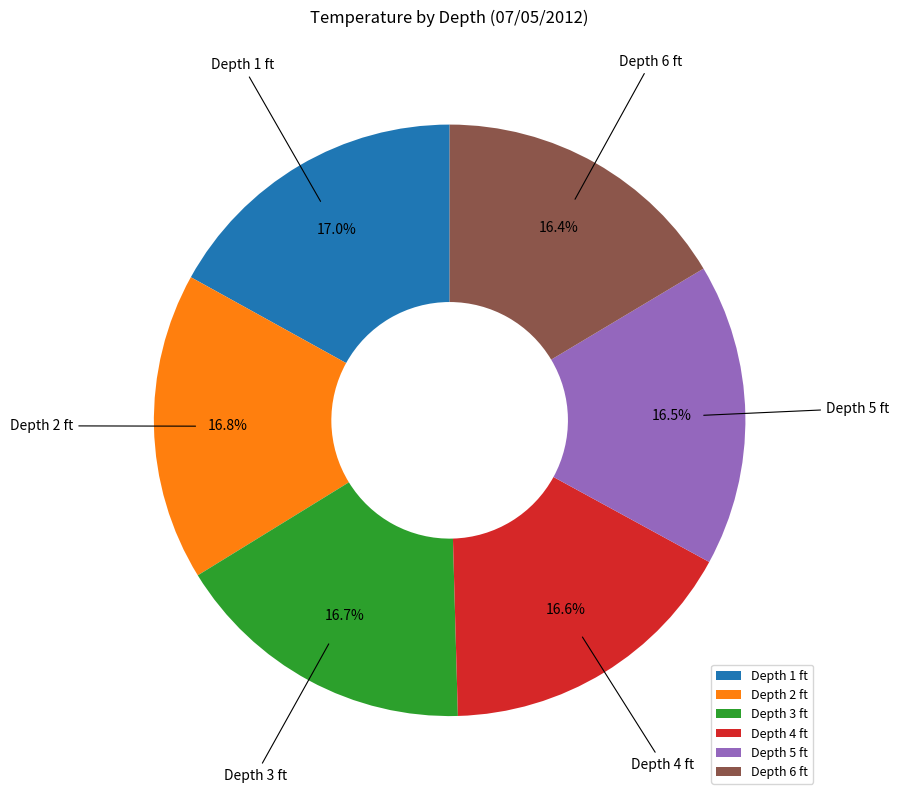

What is the total percentage of Depth 2 ft and Depth 3 ft?

33.5%